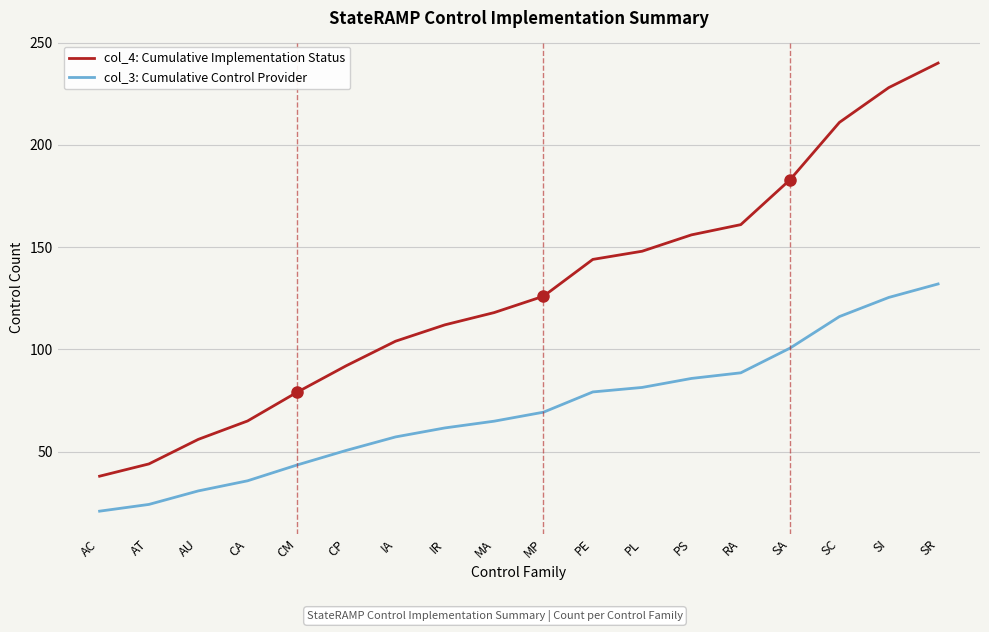

True or false: col_4: Cumulative Implementation Status and col_3: Cumulative Control Provider cross at least once.

False